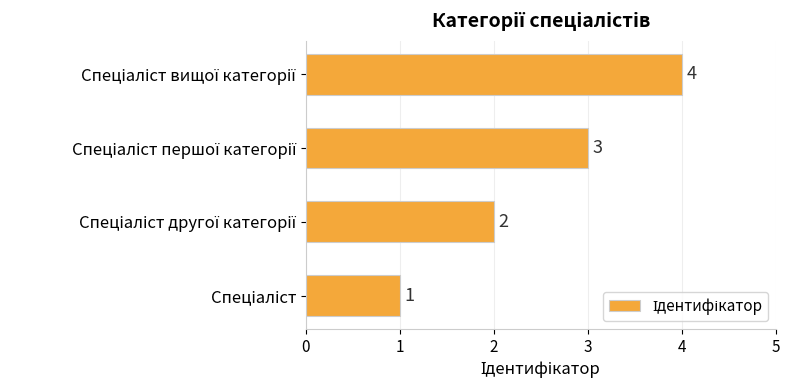

What is the sum of all values?

10